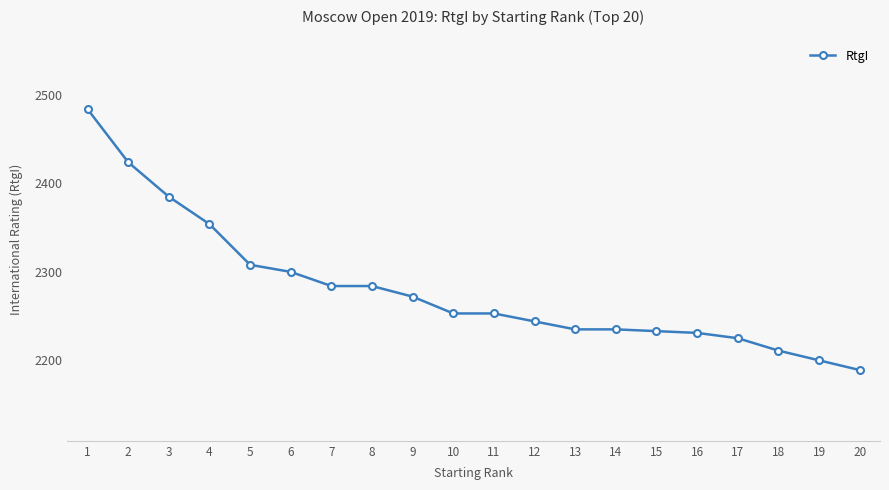

True or false: the data shows 2189 at 20.

True